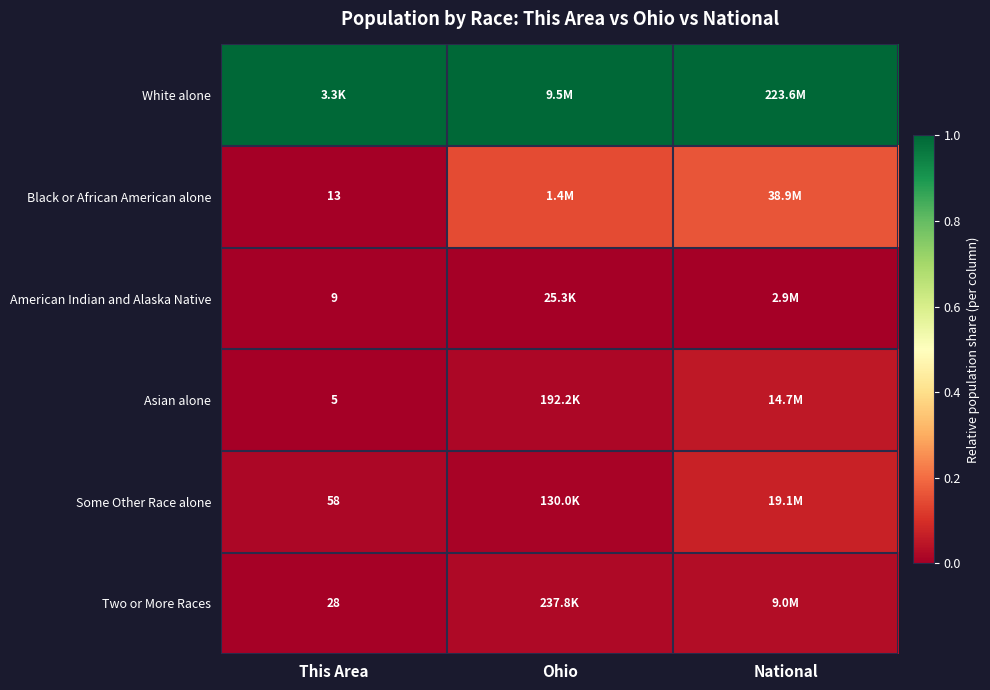

Which series has the largest total across all categories?

White alone